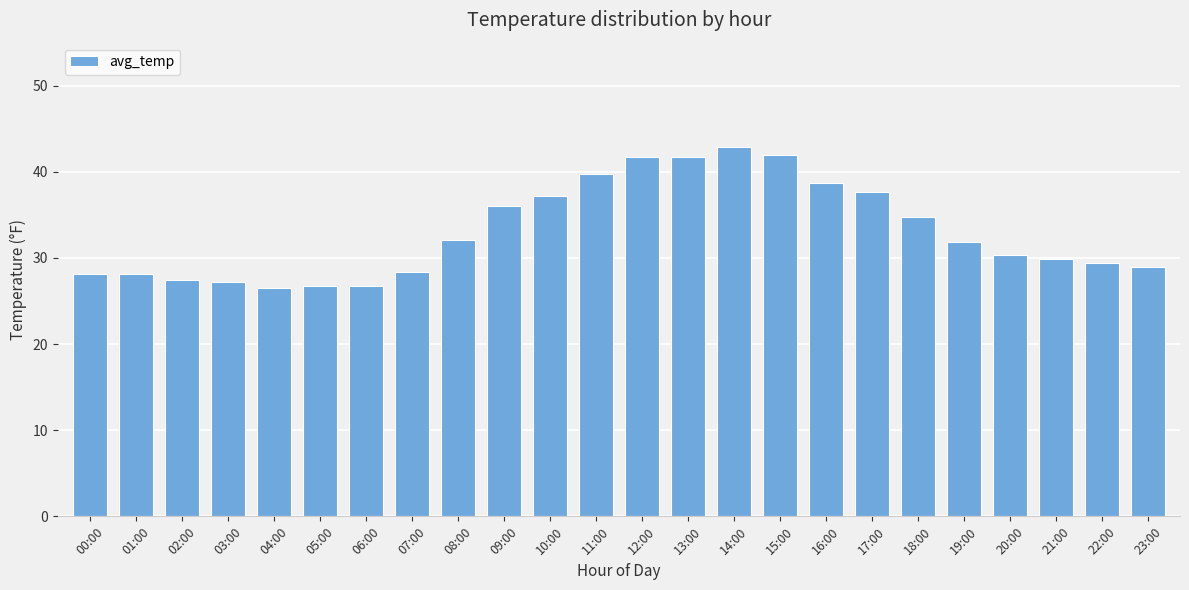

What is the maximum value shown in the chart?

42.9